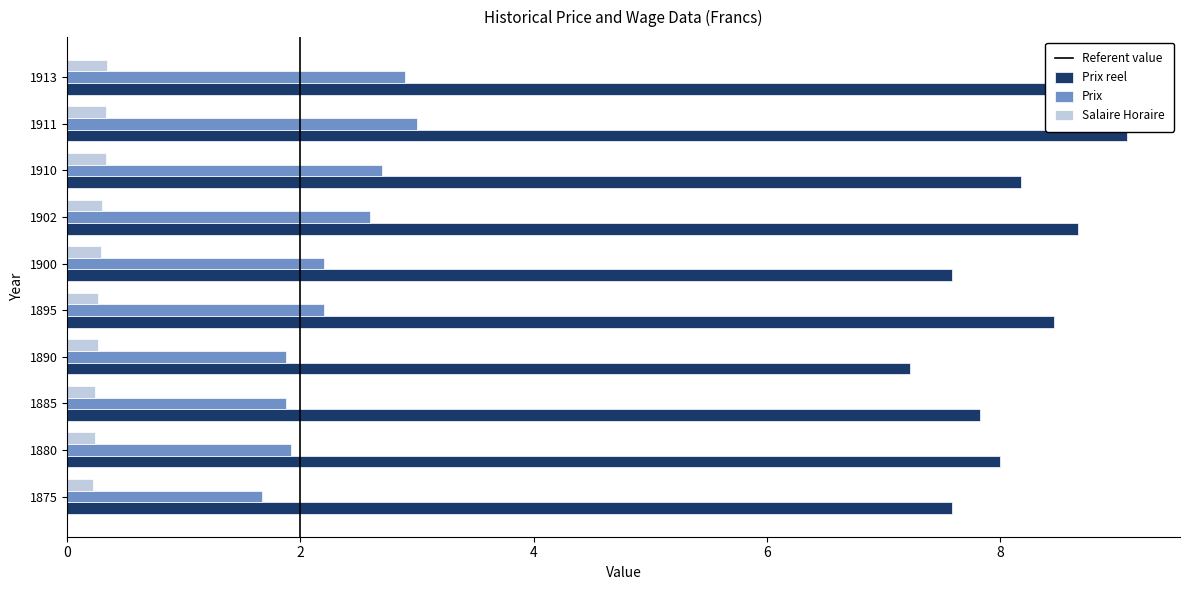

What is the average value of the Prix series?

2.3